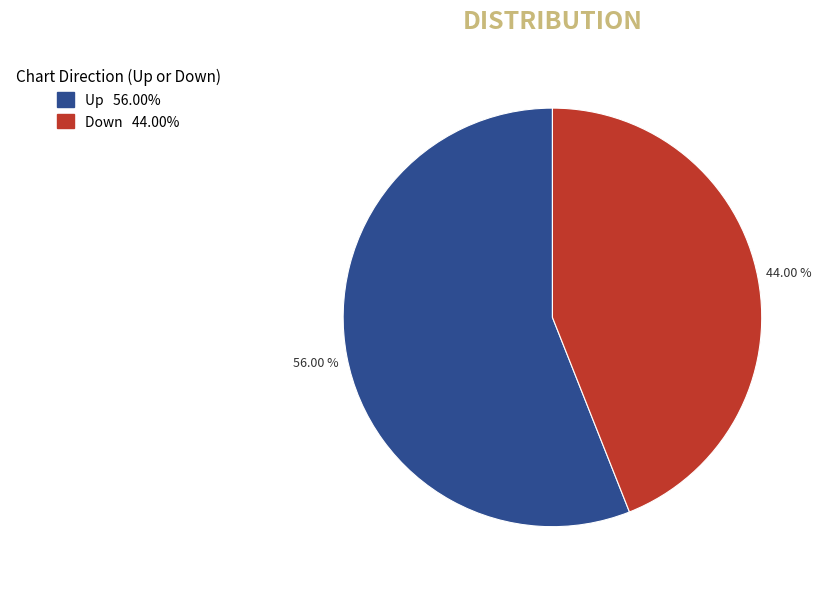

Count the number of slices in the pie.

2